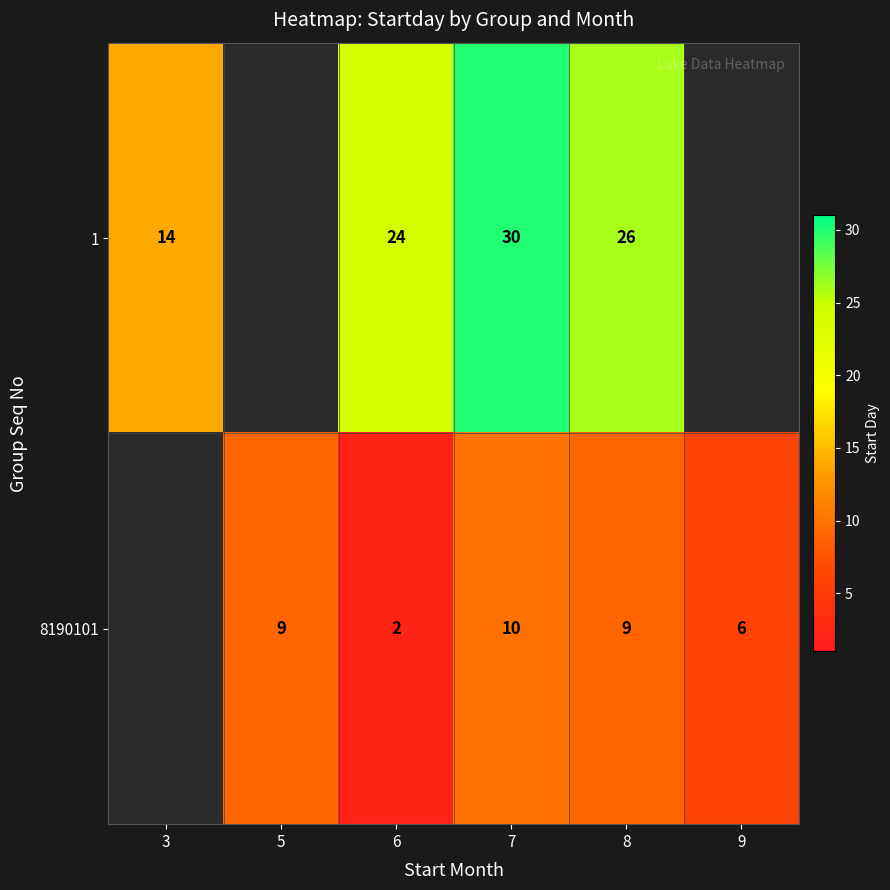

What is the sum of the 1 values at 3 and 7?

44